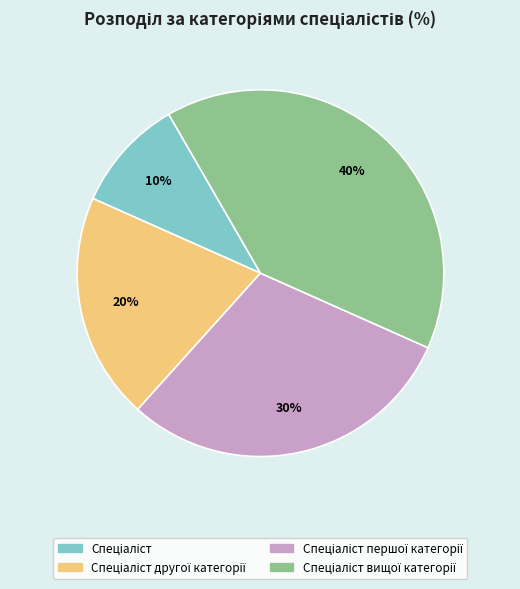

To the nearest percent, what is the average slice percentage?

25%